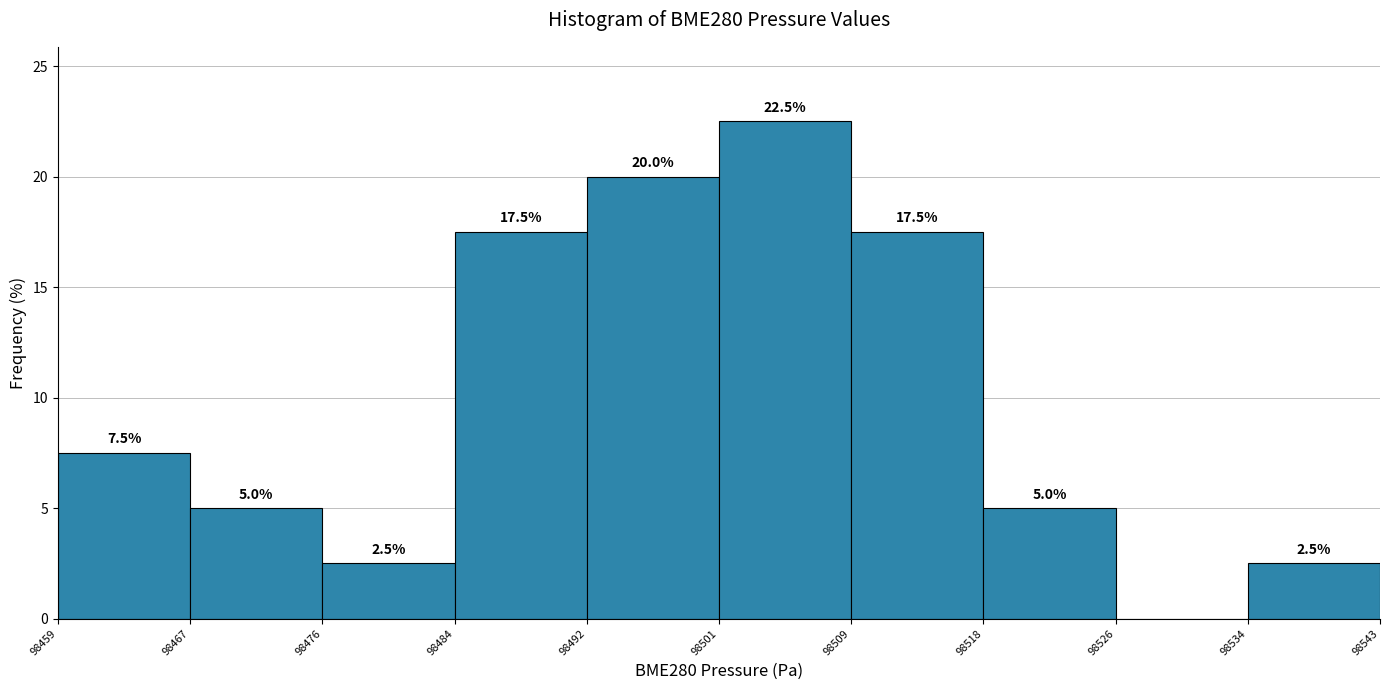

Which range on the x-axis has the tallest bar?

98501 to 98509